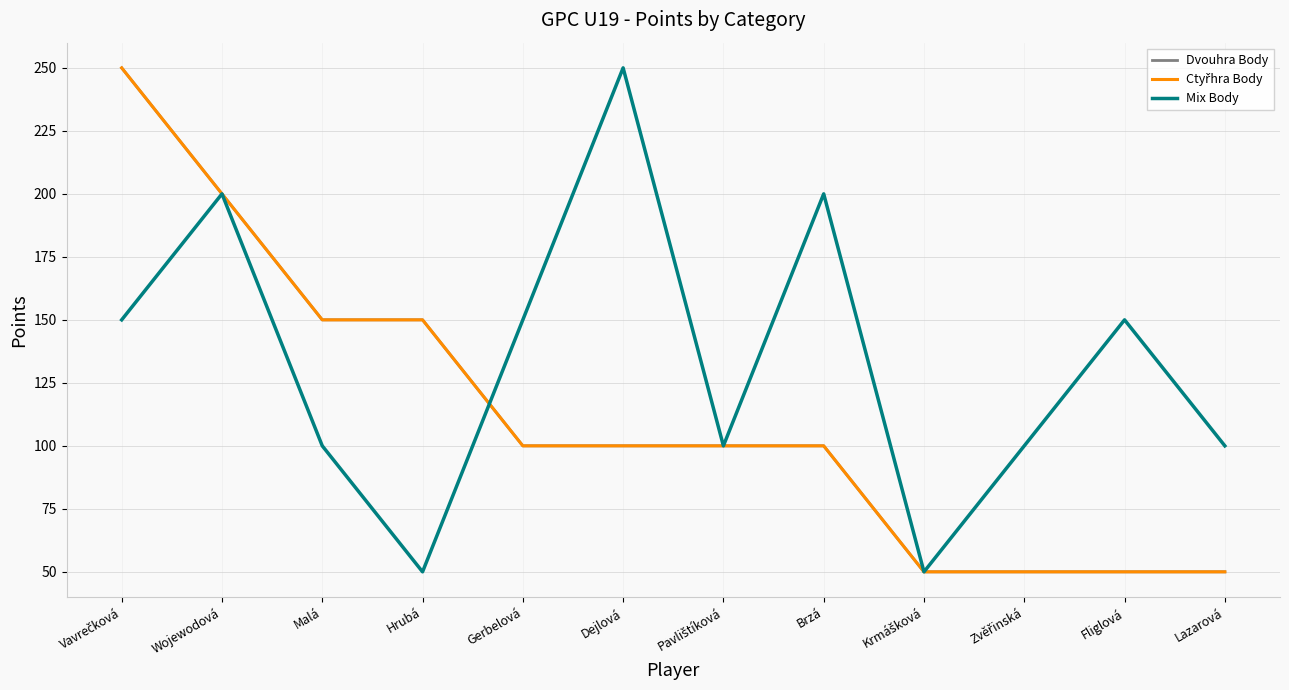

What is the lowest value of the Dvouhra Body series?

50